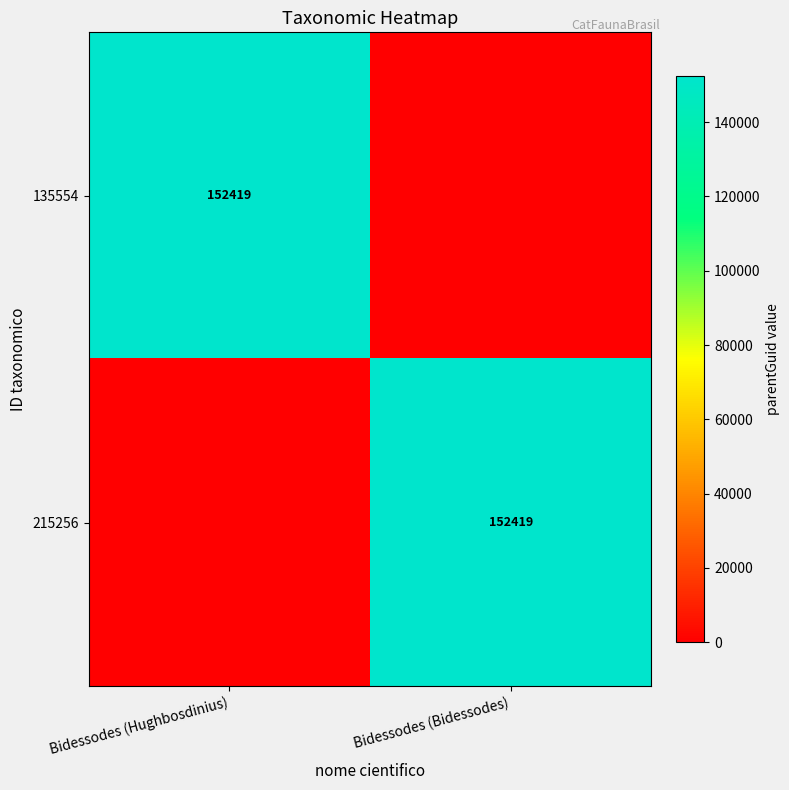

Is it true that 215256 equals 152419 at Bidessodes (Bidessodes)?

True